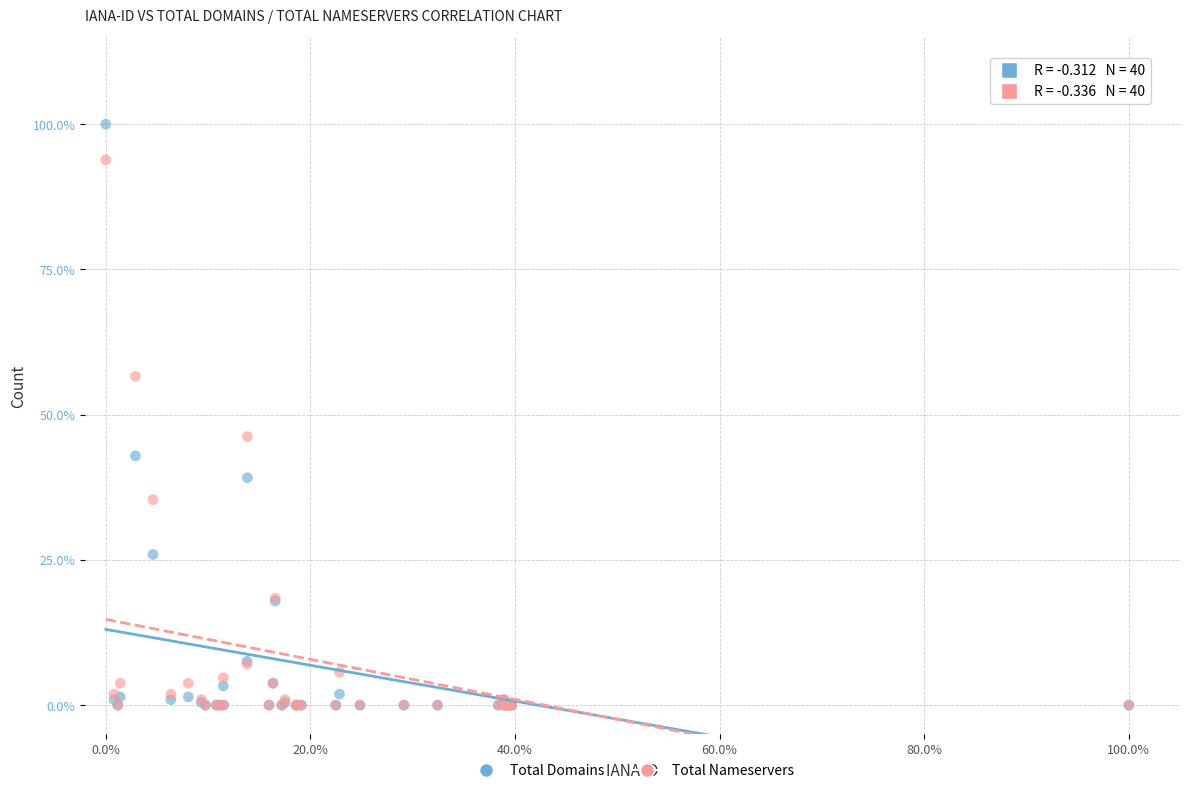

What are all the series names shown in the legend?

Total Domains, Total Nameservers